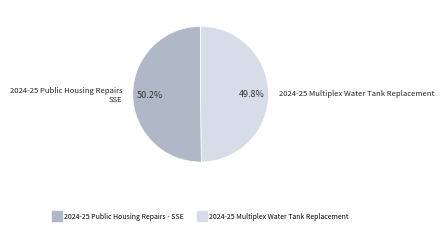

Is there a majority slice in this chart?

Yes